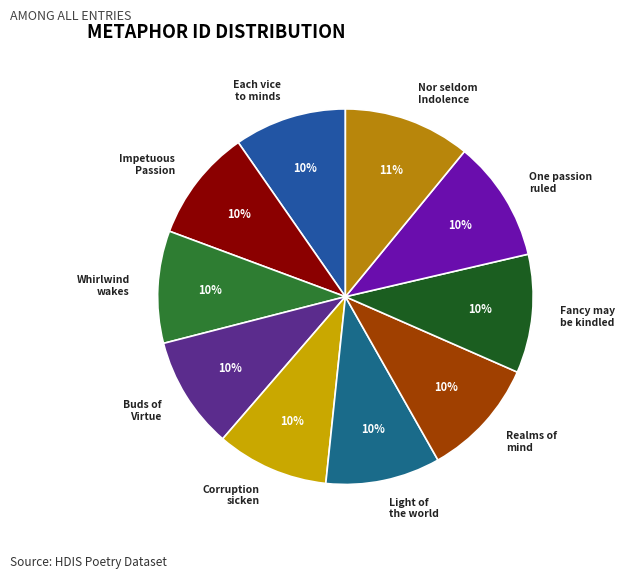

Is there any slice that represents more than half of the pie?

No